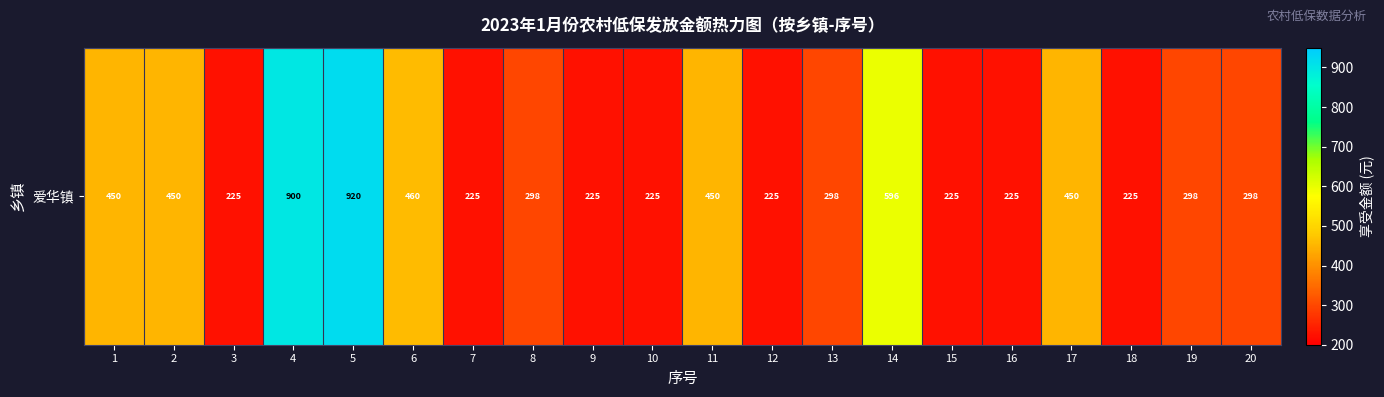

The value at 10 is 225. True or false?

True